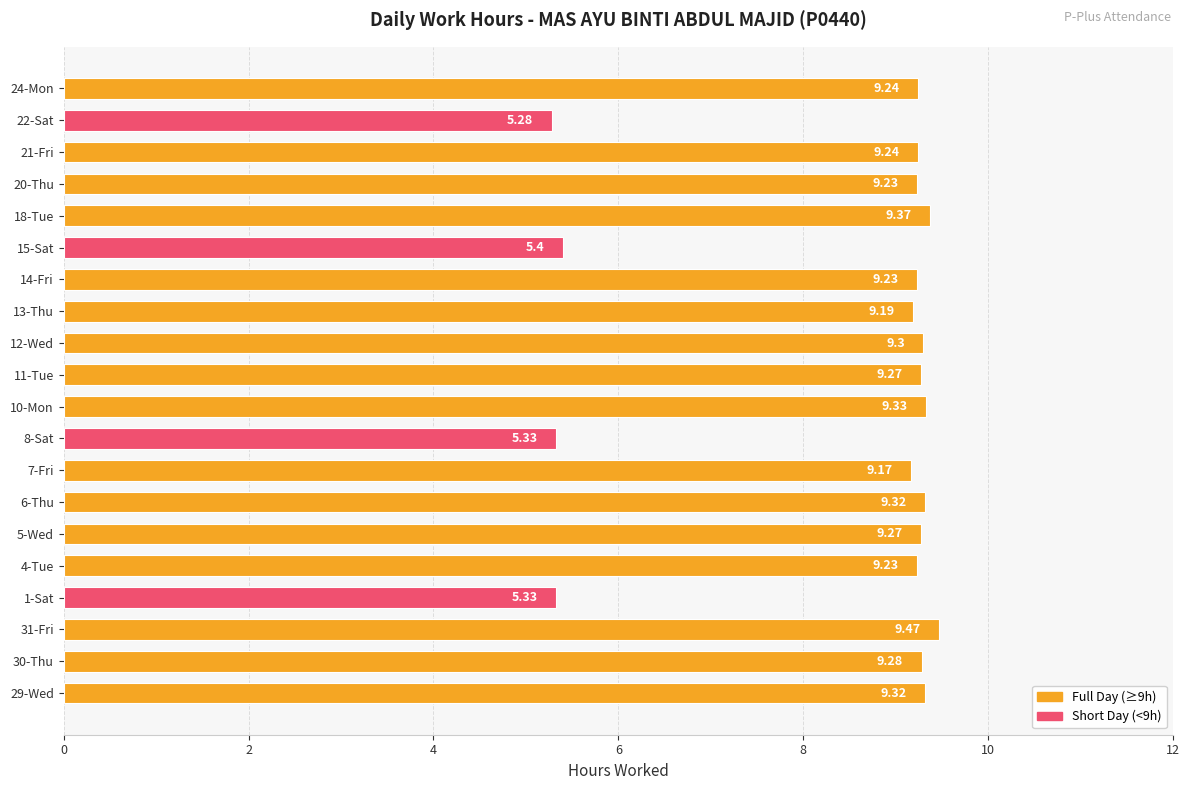

How many bars are there in total?

20